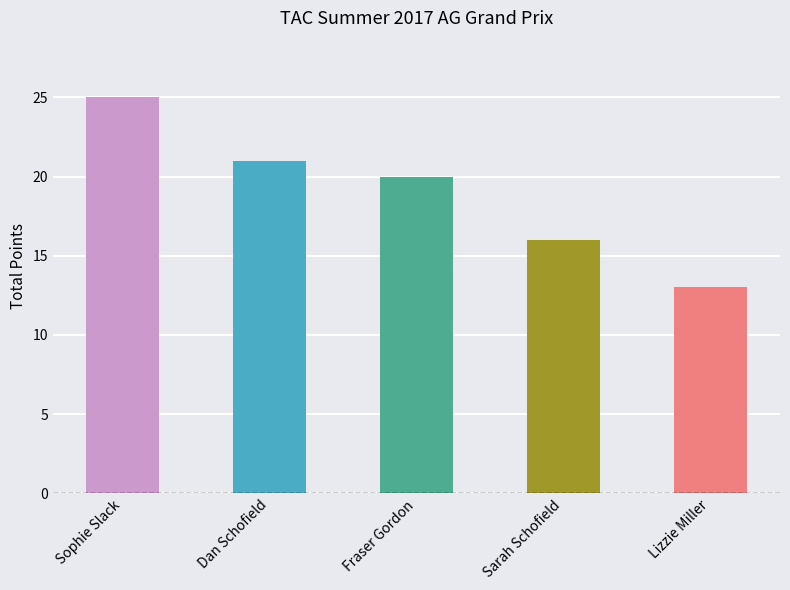

What is the smallest value displayed?

13